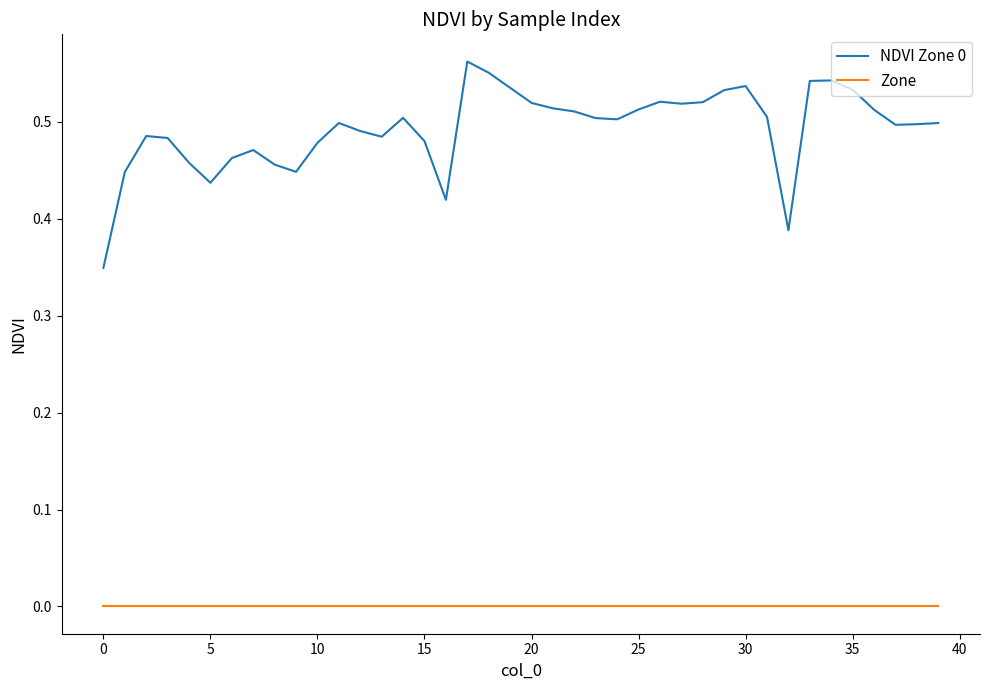

List the series in order of their peak value, highest first.

NDVI Zone 0, Zone